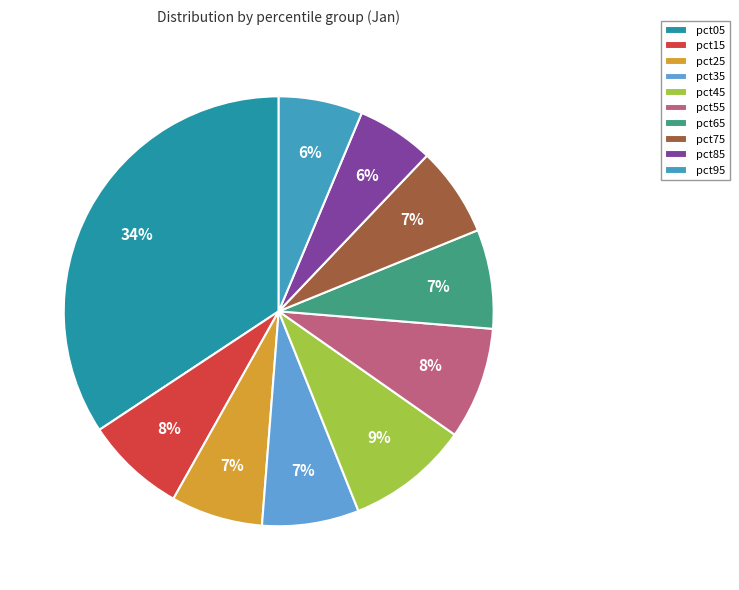

To the nearest percent, what is the average slice percentage?

10%